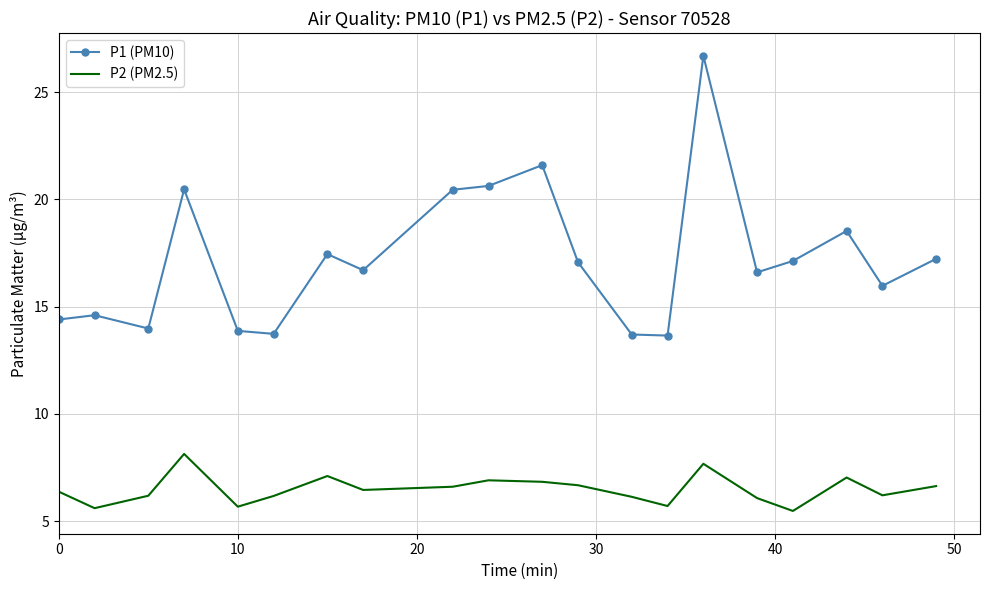

True or false: P2 (PM2.5) and P1 (PM10) intersect in this chart.

False